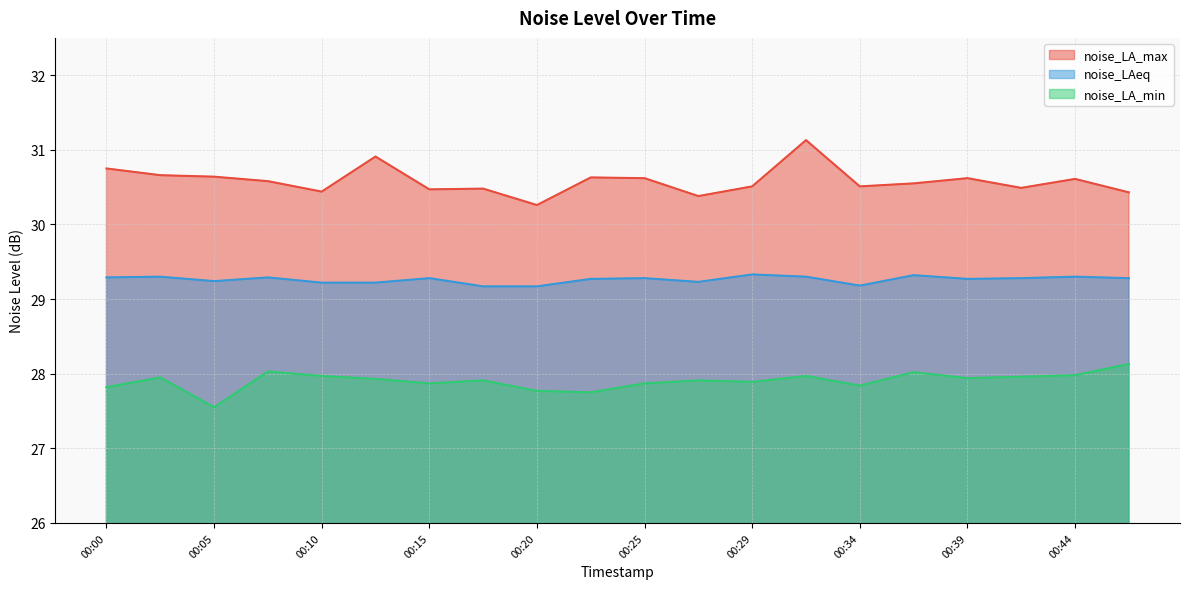

What is the spread (max minus min) of values at 00:22?

2.9